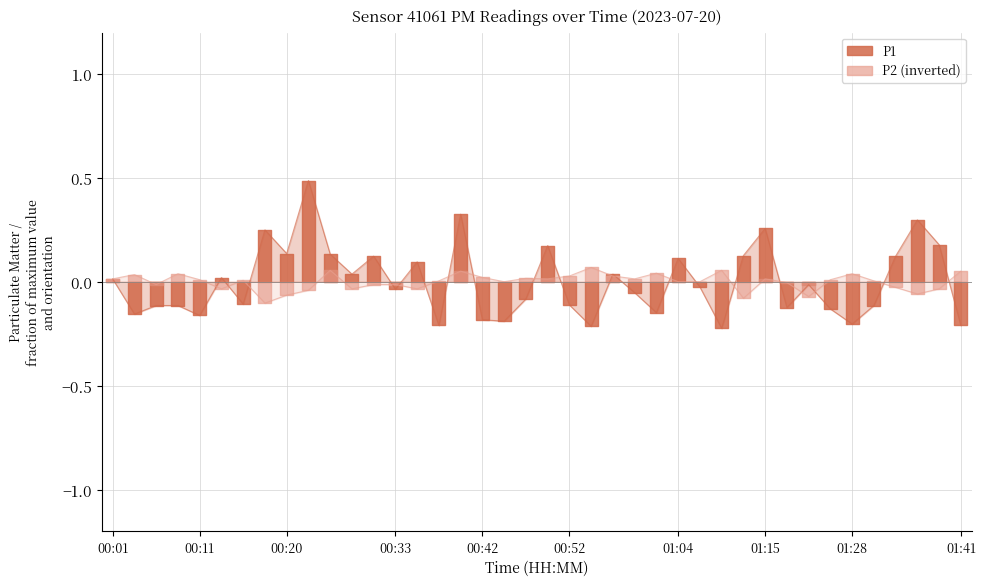

Which series has the largest total across all categories?

P2